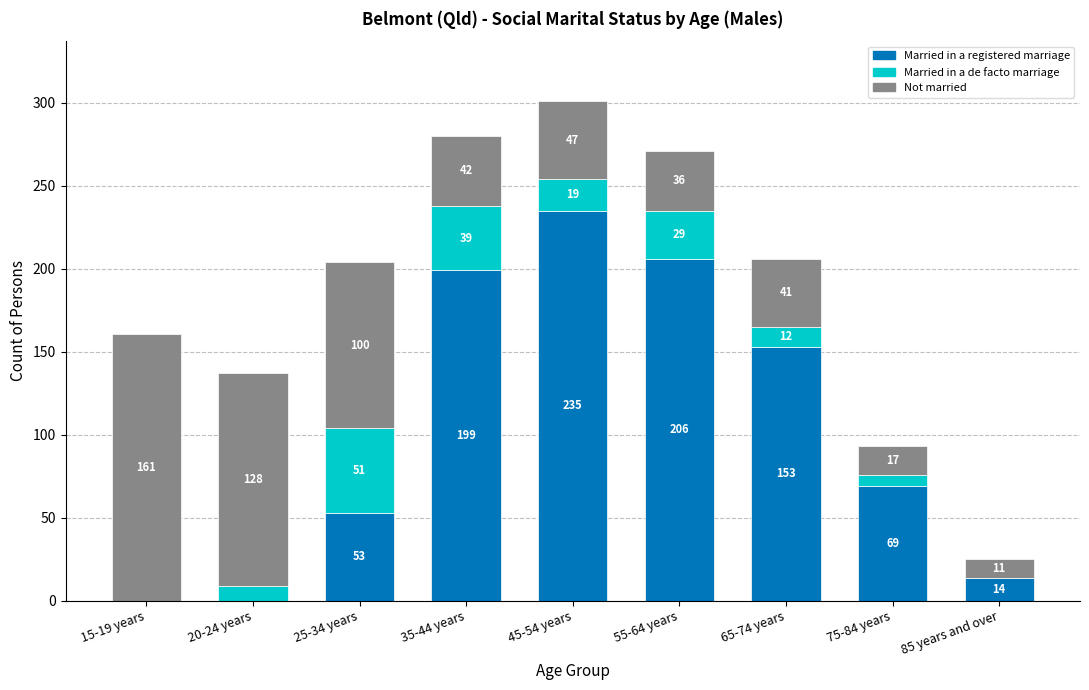

True or false: Married in a registered marriage has a value of -144 at 20-24 years.

False